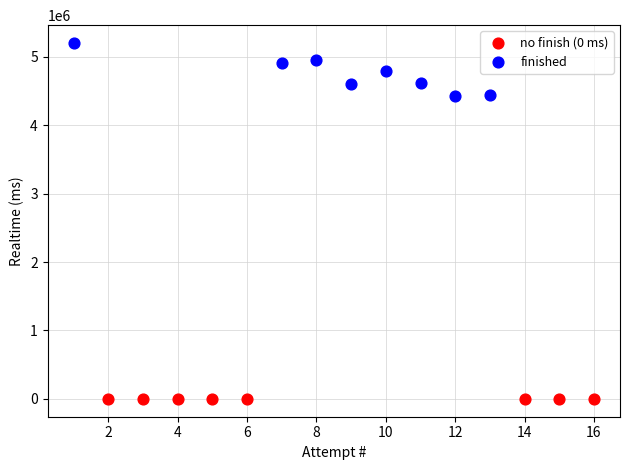

Which series reaches the minimum Y coordinate?

no finish (0 ms)